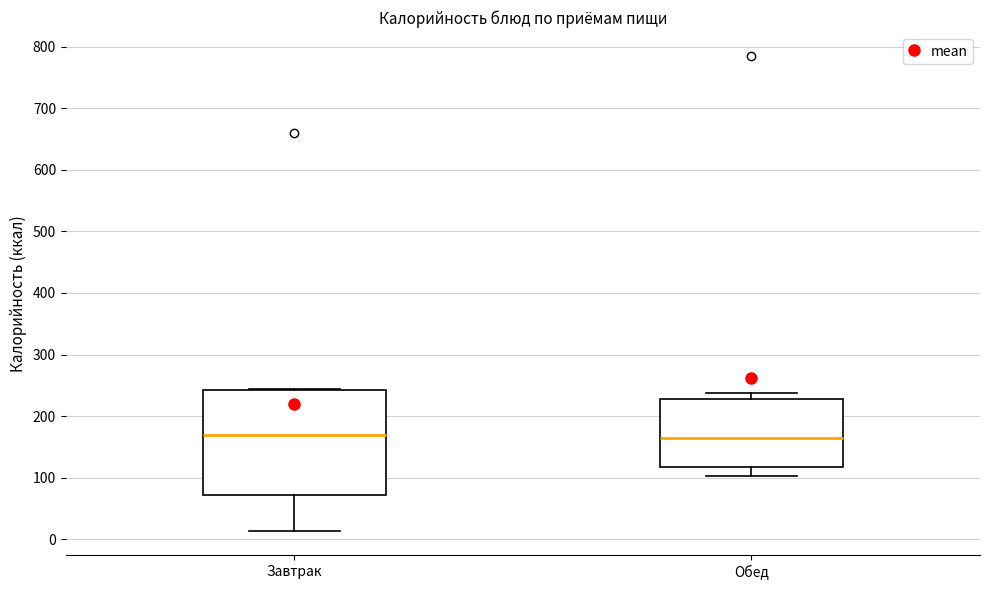

Reading left to right, transcribe this box plot: for each box, give where its median line is, the range the box spans, and where its two whiskers end, as read against the y-axis. The values are not printed on the chart, so give them approximately, as read against the axis.

Завтрак: median 170, box 70 to 240, whiskers 10 to 240
Обед: median 170, box 120 to 230, whiskers 100 to 240